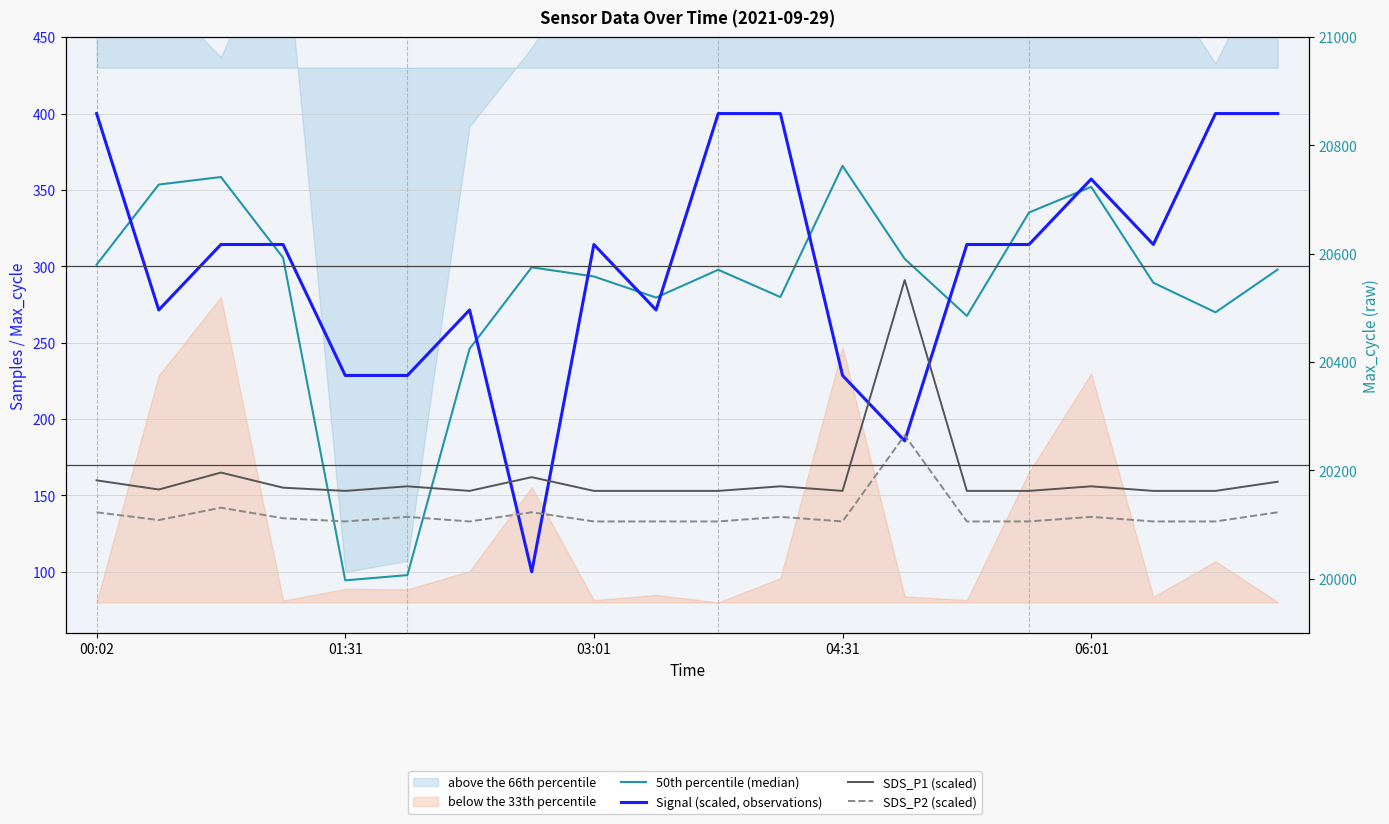

Is this an area chart (filled region under the line)?

No